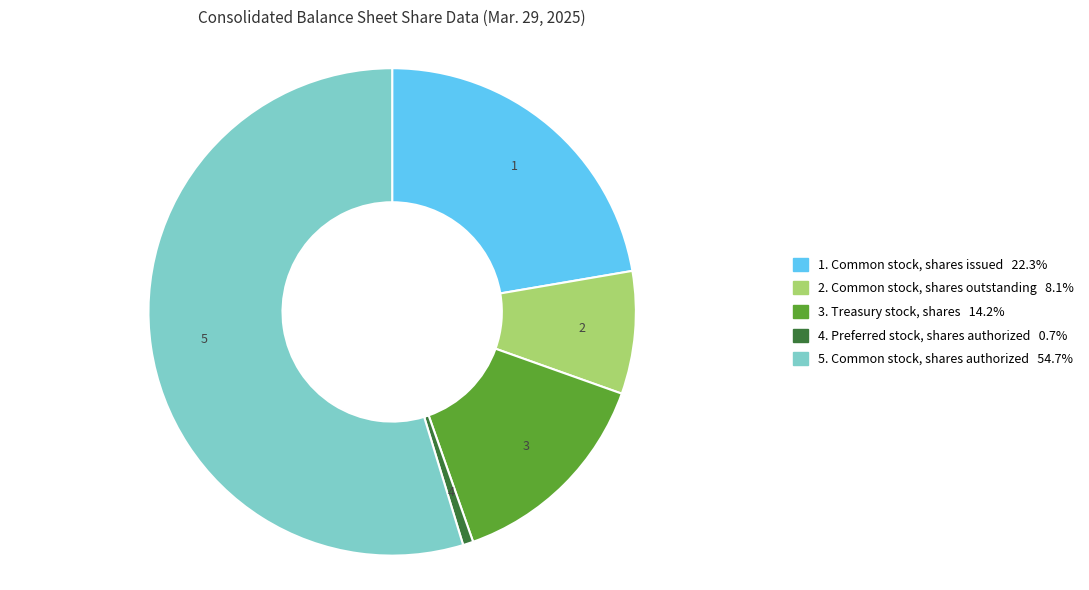

To the nearest percent, what is the difference between the largest and smallest slice percentages?

54%